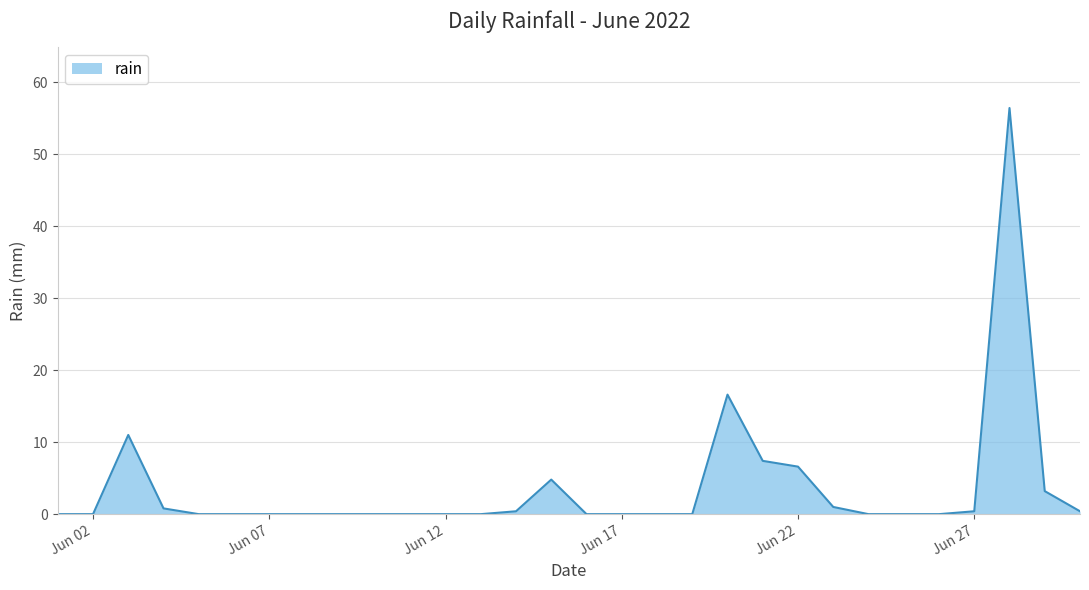

What is the difference between the maximum and minimum values?

56.4